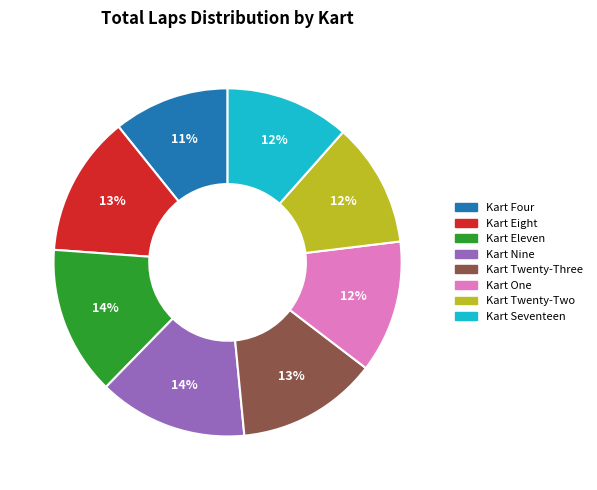

Do Kart Eleven and Kart Nine together represent more than half of the pie?

No